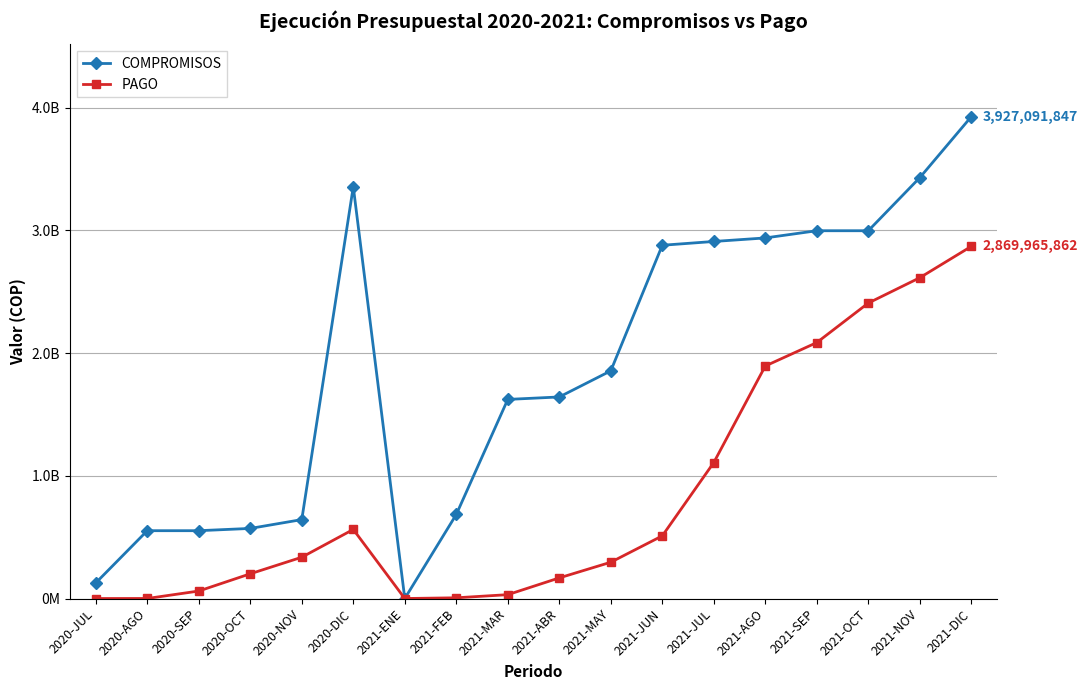

What are all the series names shown in the legend?

COMPROMISOS, PAGO